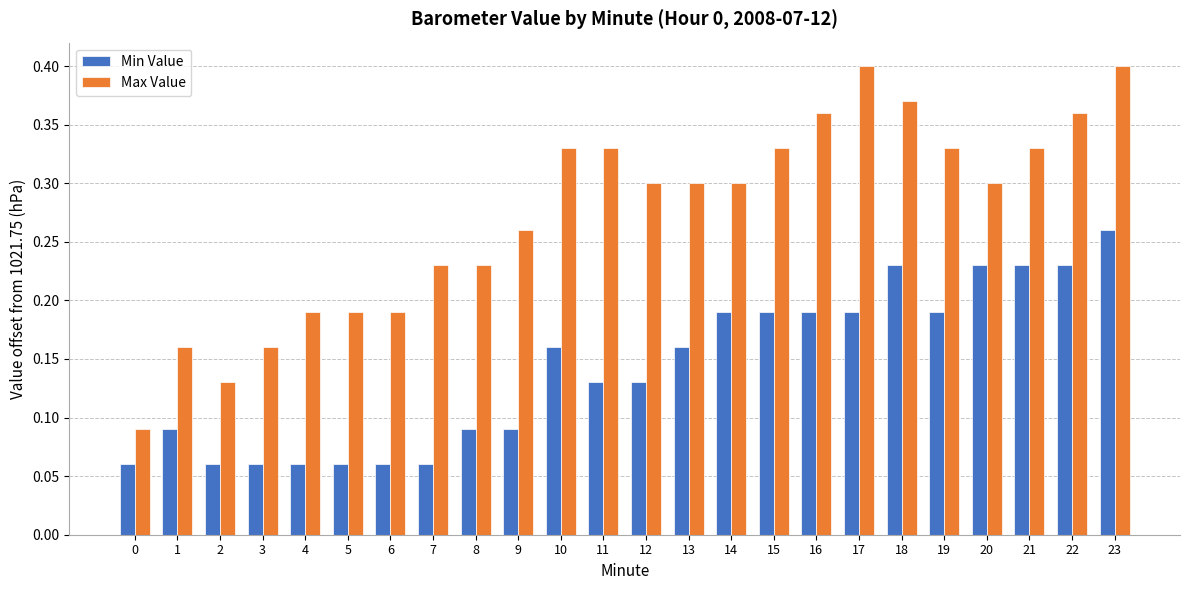

True or false: Max Value has a value of 0.4 at 23.

True